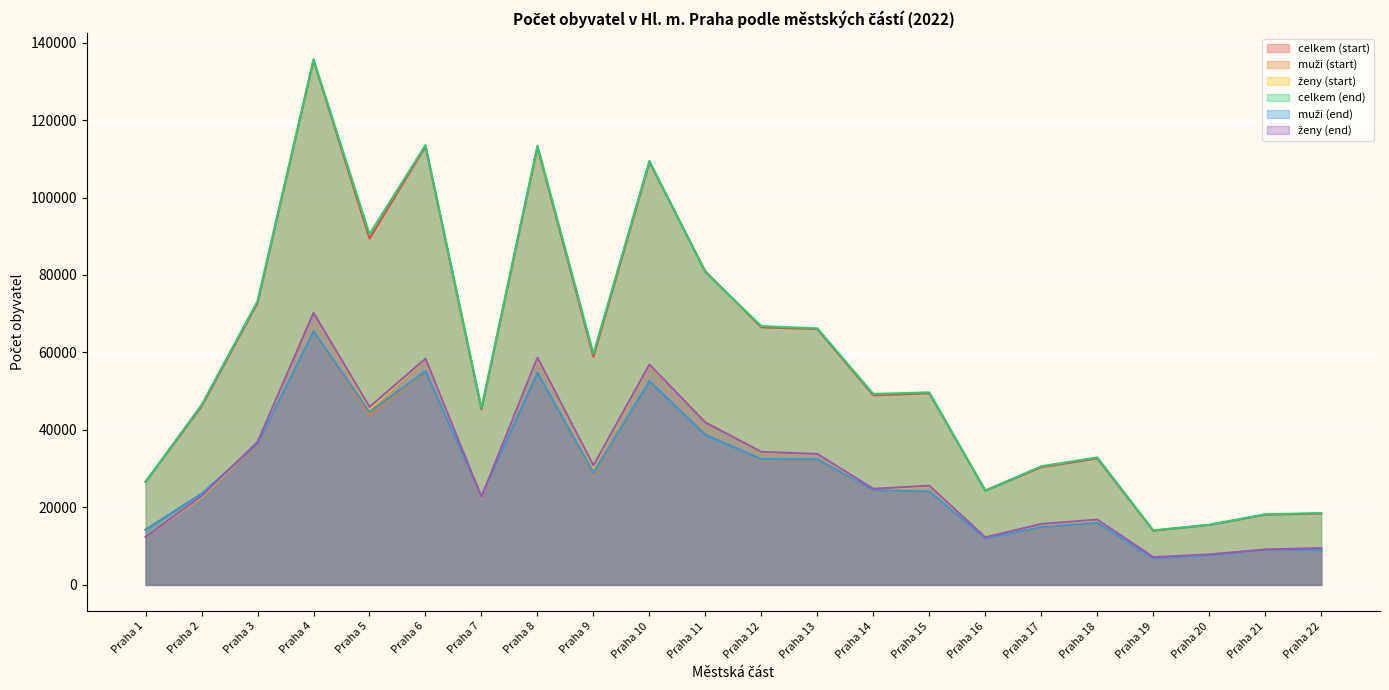

Reading right to left, transcribe all the data shown in this chart.

celkem (start): 18433	18130	15486	14003	32662	30394	24350	49468	48947	66034	66505	80904	109144	58910	113073	45326	113214	89422	135474	72809	46101	26617
muži (start): 9012	9047	7655	6893	15946	14706	12023	23978	24360	32270	32280	38882	52409	28496	54580	22729	54950	44013	65180	36053	23432	14227
ženy (start): 9421	9083	7831	7110	16716	15688	12327	25490	24587	33764	34225	42022	56735	30414	58493	22597	58264	45409	70294	36756	22669	12390
celkem (end): 18543	18223	15531	14081	32894	30626	24328	49695	49295	66228	66808	80658	109464	59706	113406	45652	113541	90548	135673	73250	46462	26607
muži (end): 9037	9083	7642	6912	16034	14886	12034	24084	24494	32424	32468	38717	52586	28908	54728	22945	55151	44622	65429	36343	23546	14231
ženy (end): 9506	9140	7889	7169	16860	15740	12294	25611	24801	33804	34340	41941	56878	30798	58678	22707	58390	45926	70244	36907	22916	12376